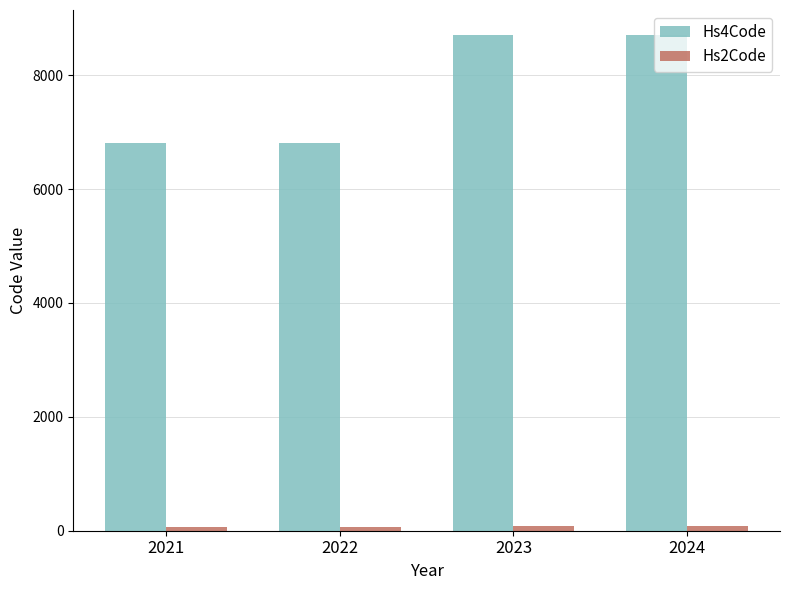

How many bars are there in each group?

2